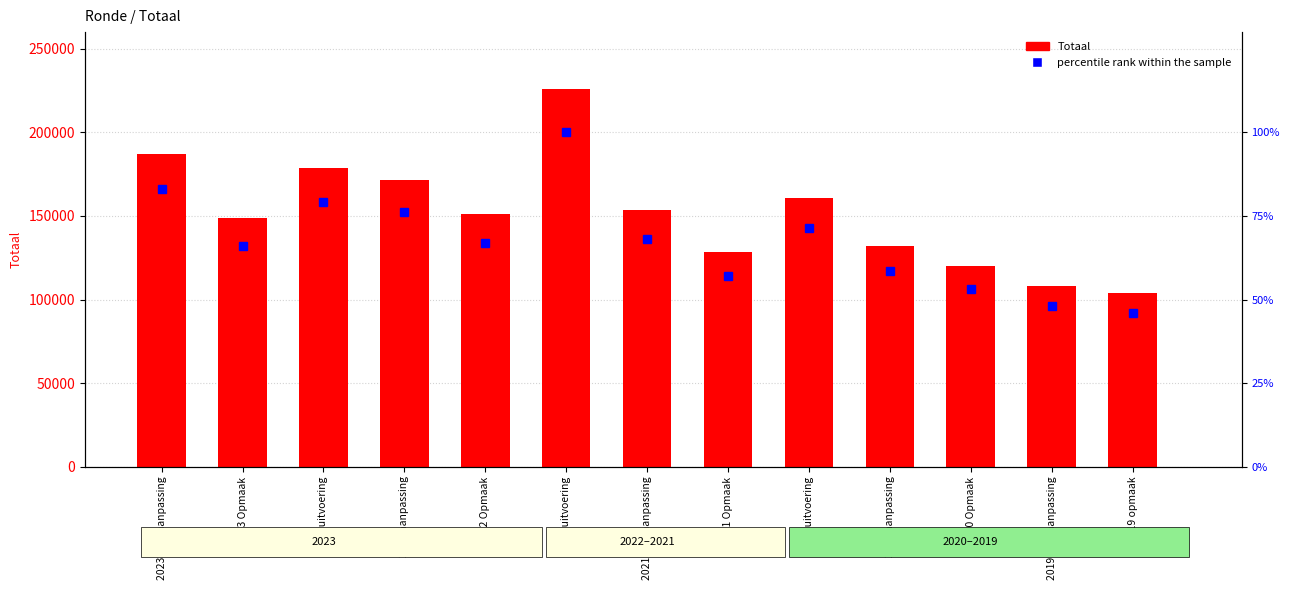

What is the minimum value for percentile rank within the sample?

46.0